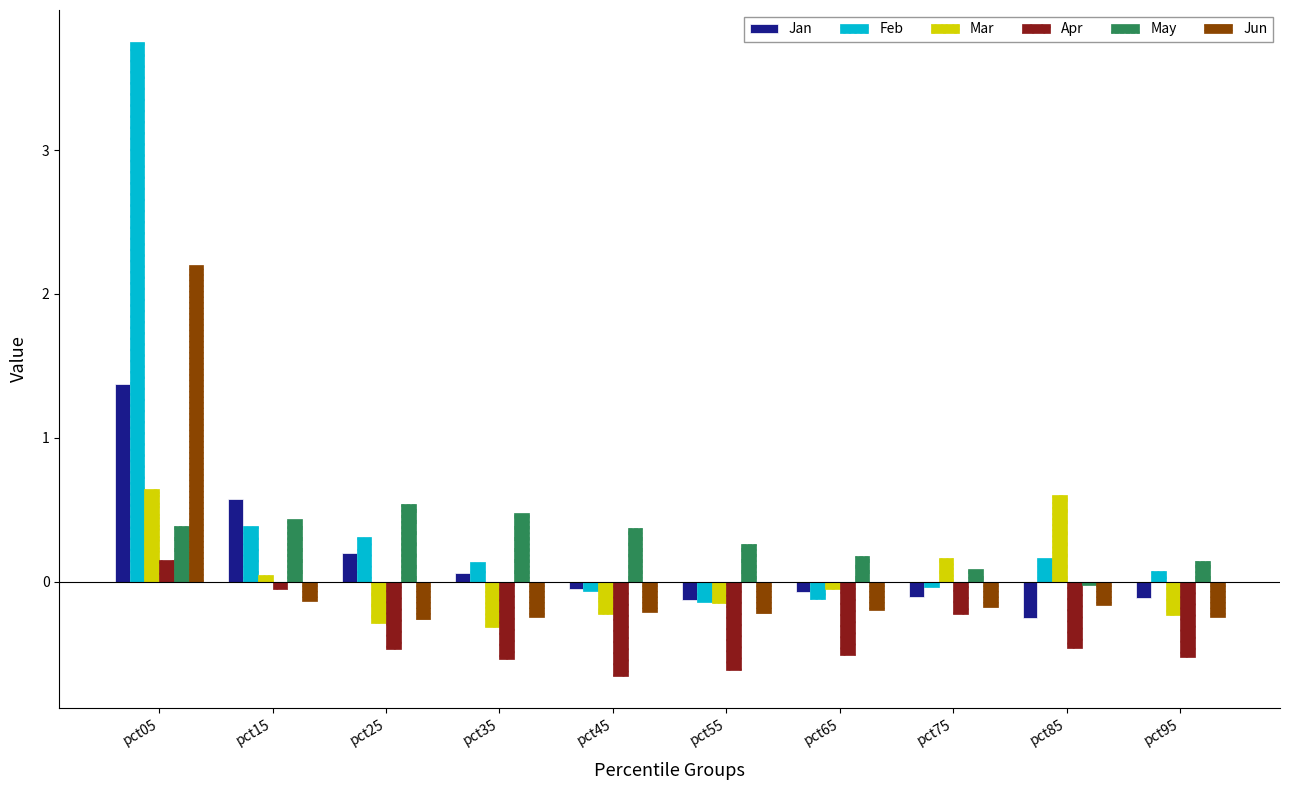

What is the sum of all Jun values?

0.3